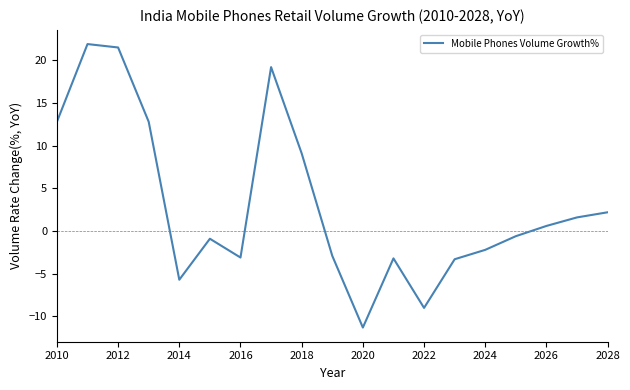

What is the difference between the maximum and minimum values?

33.2